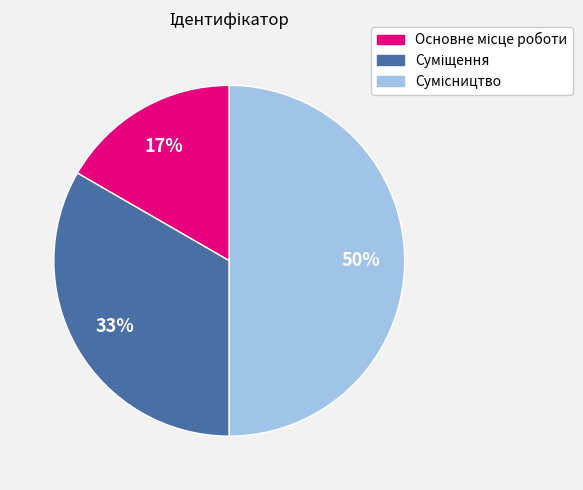

To the nearest percent, what is the average slice percentage?

33%